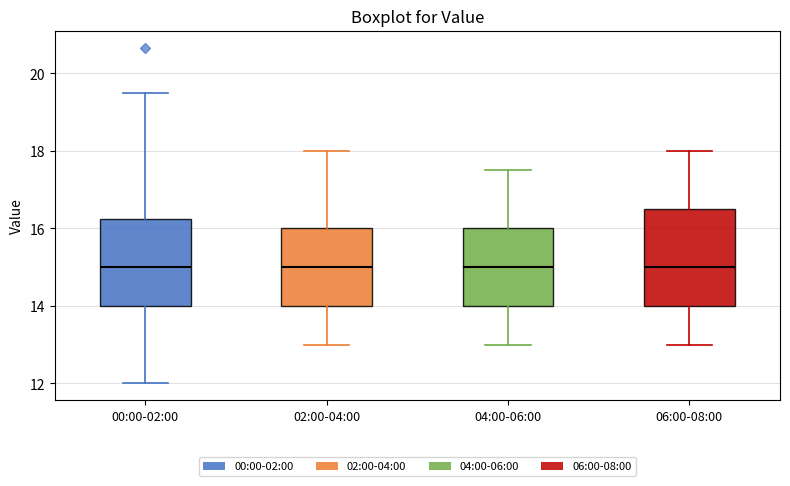

Reading left to right, transcribe this box plot: for each box, give where its median line is, the range the box spans, and where its two whiskers end, as read against the y-axis. The values are not printed on the chart, so give them approximately, as read against the axis.

00:00-02:00: median 15.0, box 14.0 to 16.2, whiskers 12.0 to 19.6
02:00-04:00: median 15.0, box 14.0 to 16.0, whiskers 13.0 to 18.0
04:00-06:00: median 15.0, box 14.0 to 16.0, whiskers 13.0 to 17.6
06:00-08:00: median 15.0, box 14.0 to 16.6, whiskers 13.0 to 18.0